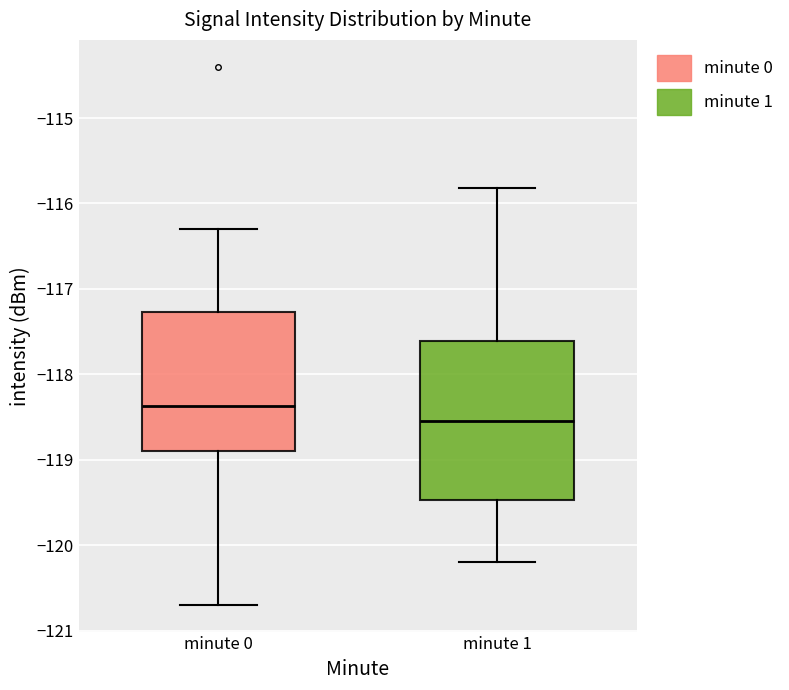

Reading left to right, transcribe this box plot: for each box, give where its median line is, the range the box spans, and where its two whiskers end, as read against the y-axis. The values are not printed on the chart, so give them approximately, as read against the axis.

minute 0: median -118.4, box -118.9 to -117.3, whiskers -120.7 to -116.3
minute 1: median -118.5, box -119.5 to -117.6, whiskers -120.2 to -115.8